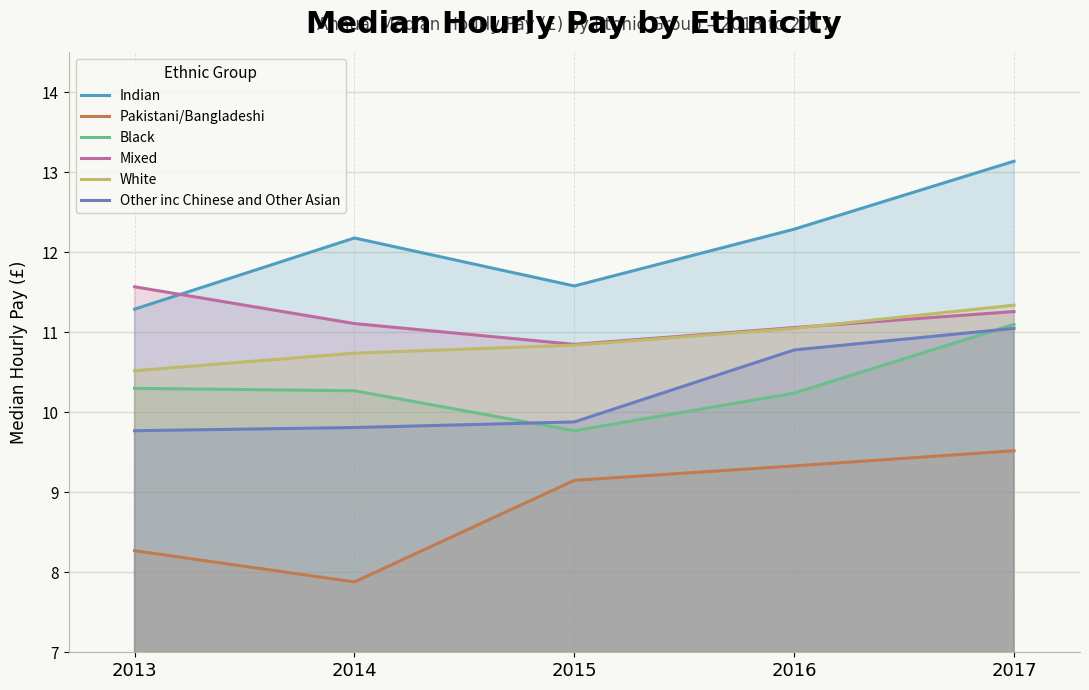

Which category has the lowest value across all series?

2014